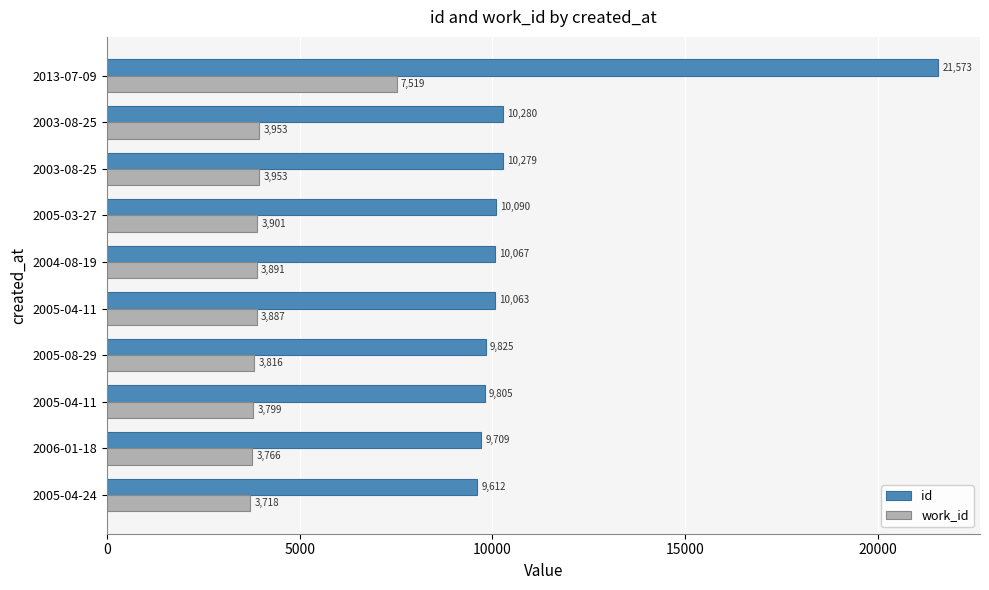

What are all the series names shown in the legend?

id, work_id